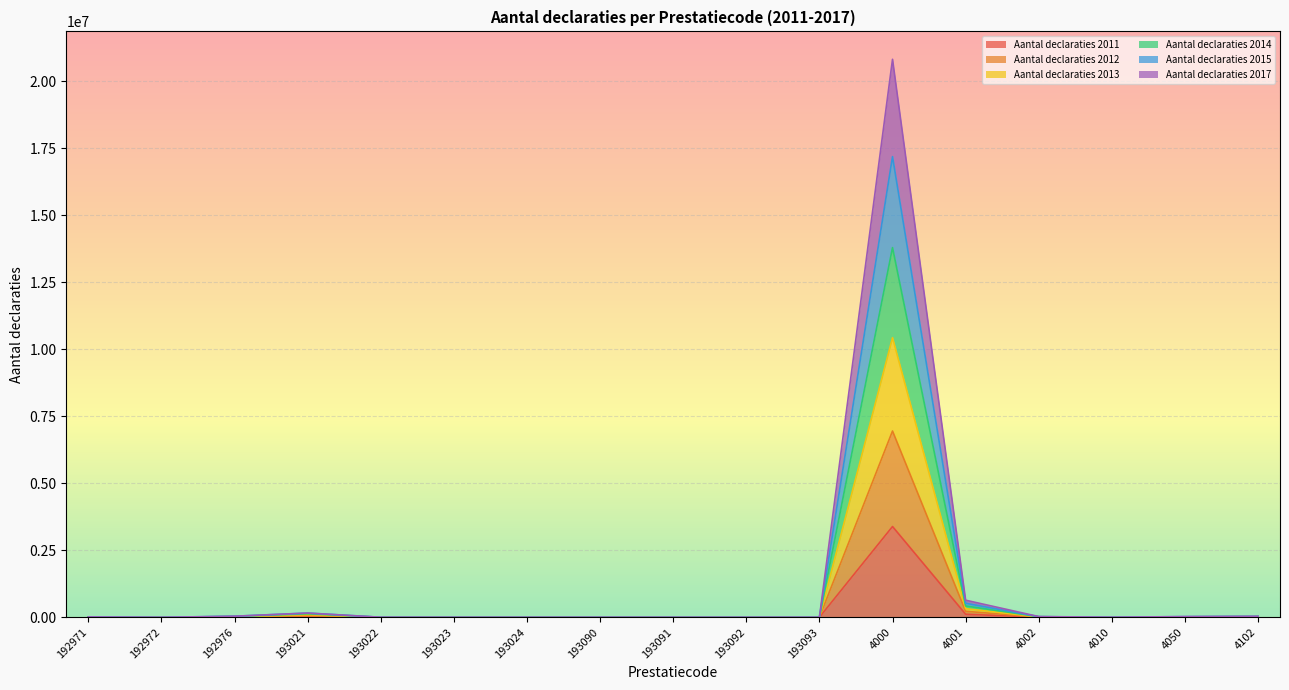

At which category is the sum across all series the highest?

4000